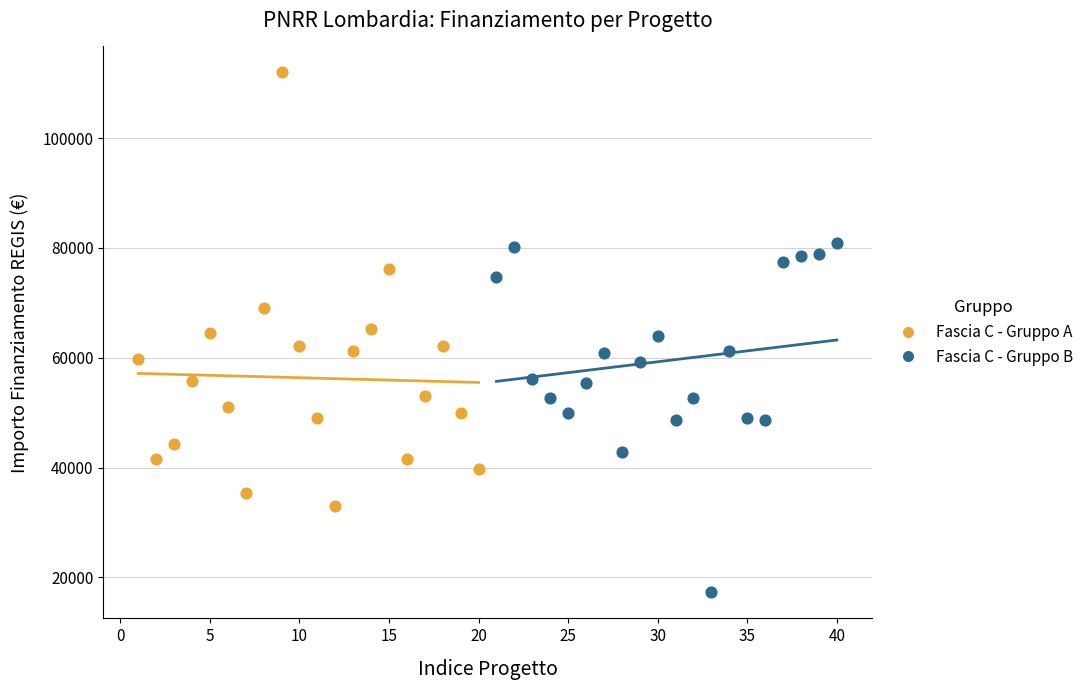

Which series has the widest spread of Y values?

Fascia C - Gruppo A